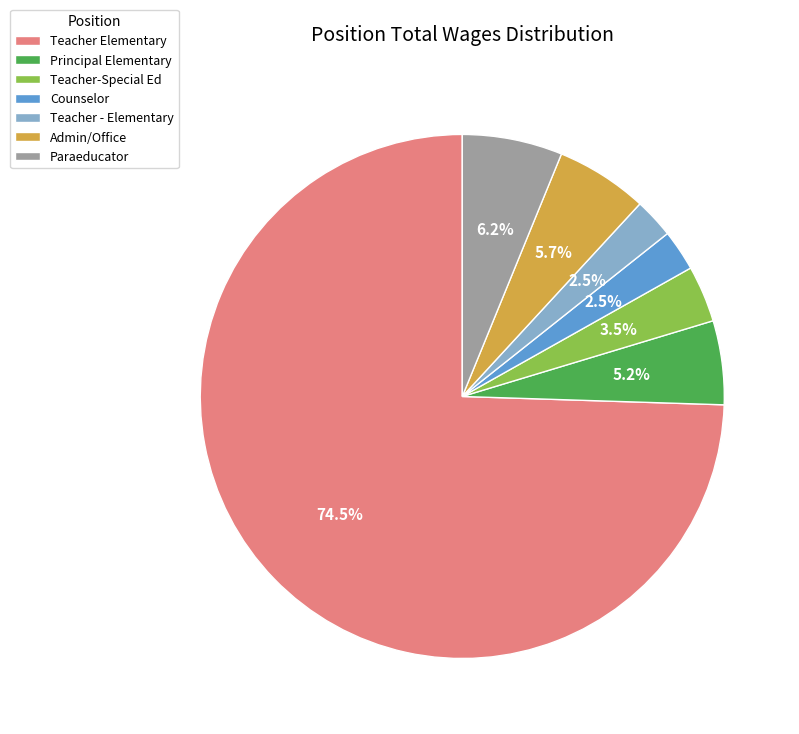

The Principal Elementary slice represents 1% of the pie. True or false?

False